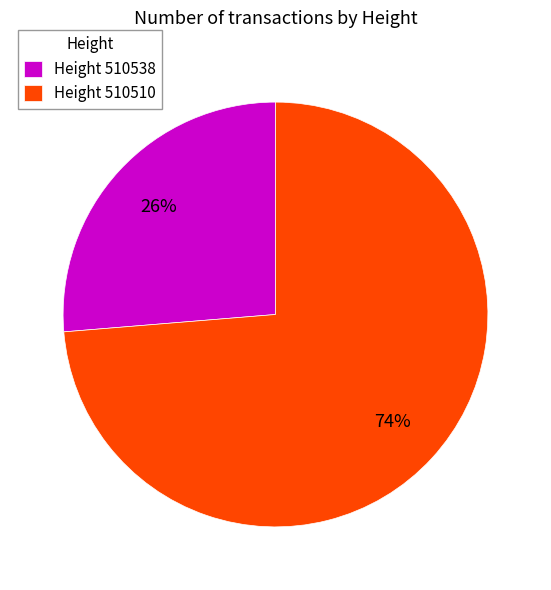

To the nearest percent, what percentage of the pie is Height 510538?

26%